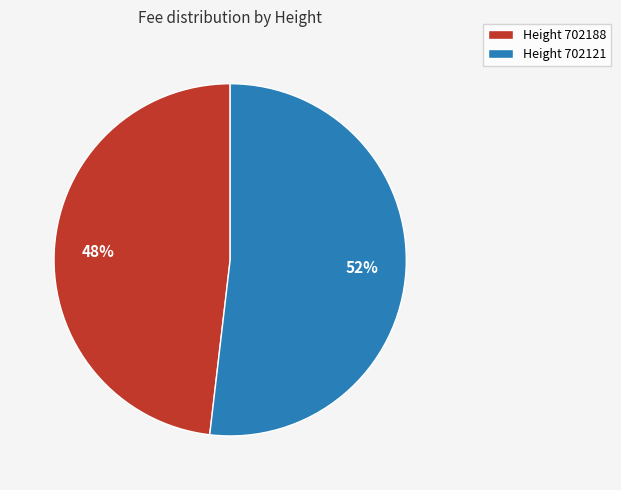

To the nearest percent, what portion does Height 702188 represent?

48%